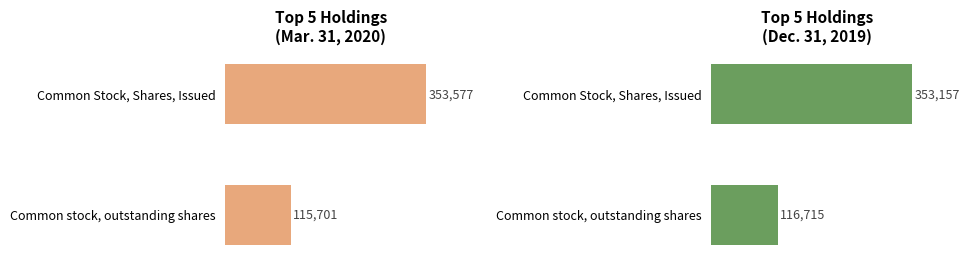

List the series in order of their overall mean, lowest first.

Mar. 31, 2020, Dec. 31, 2019